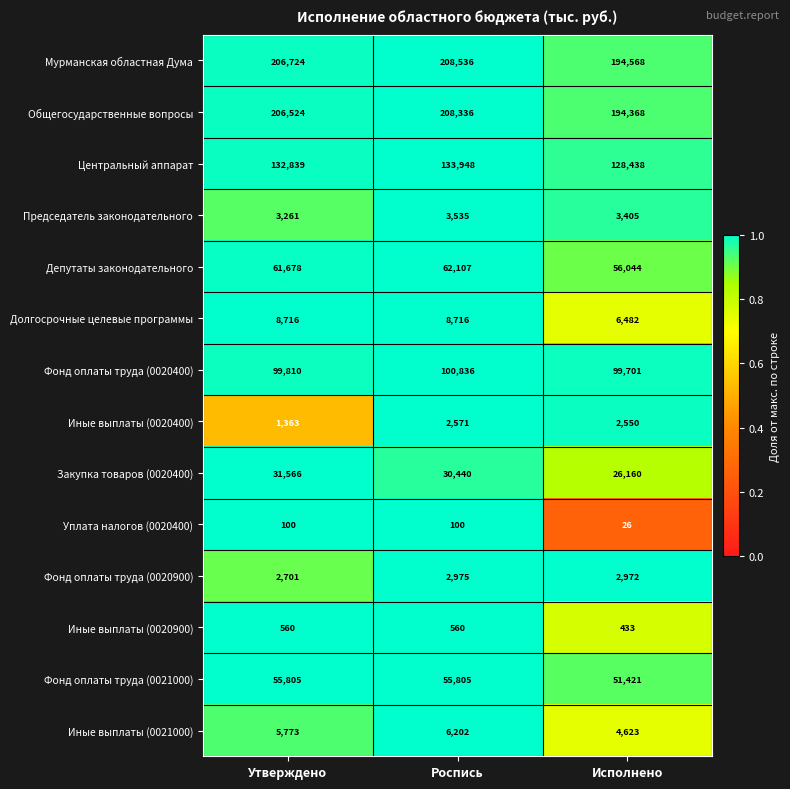

What is the minimum value shown in the chart?

26